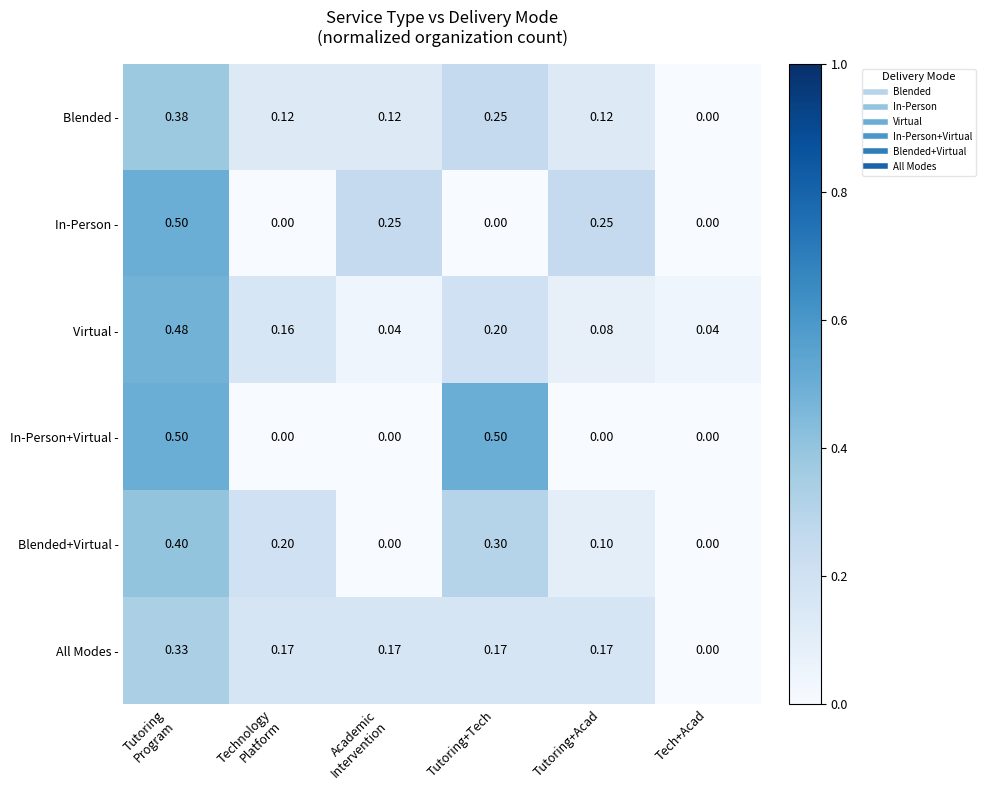

At which label is Blended - closest to 0?

Tech+Acad